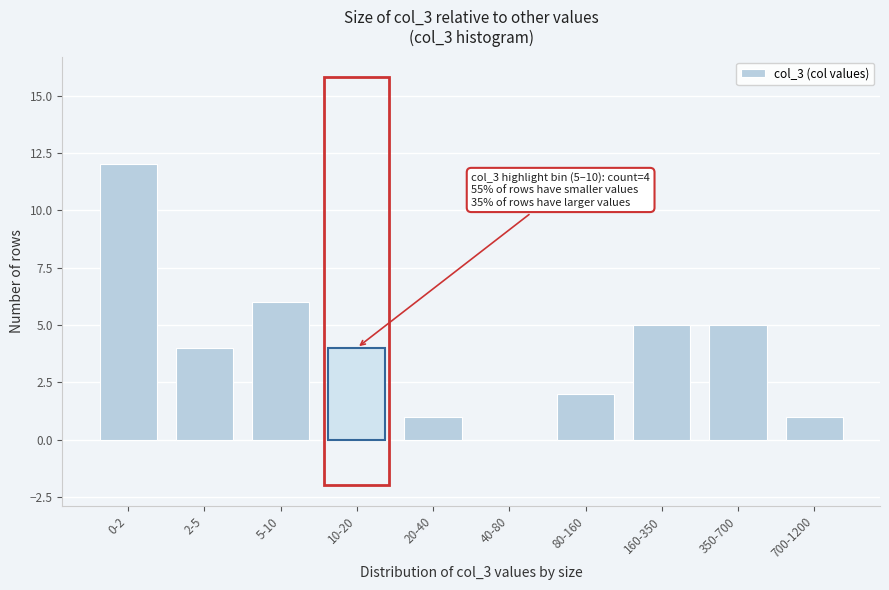

Reading left to right, extract all data points from this chart.

0-2=12	2-5=4	5-10=6	10-20=4	20-40=1	40-80=0	80-160=2	160-350=5	350-700=5	700-1200=1